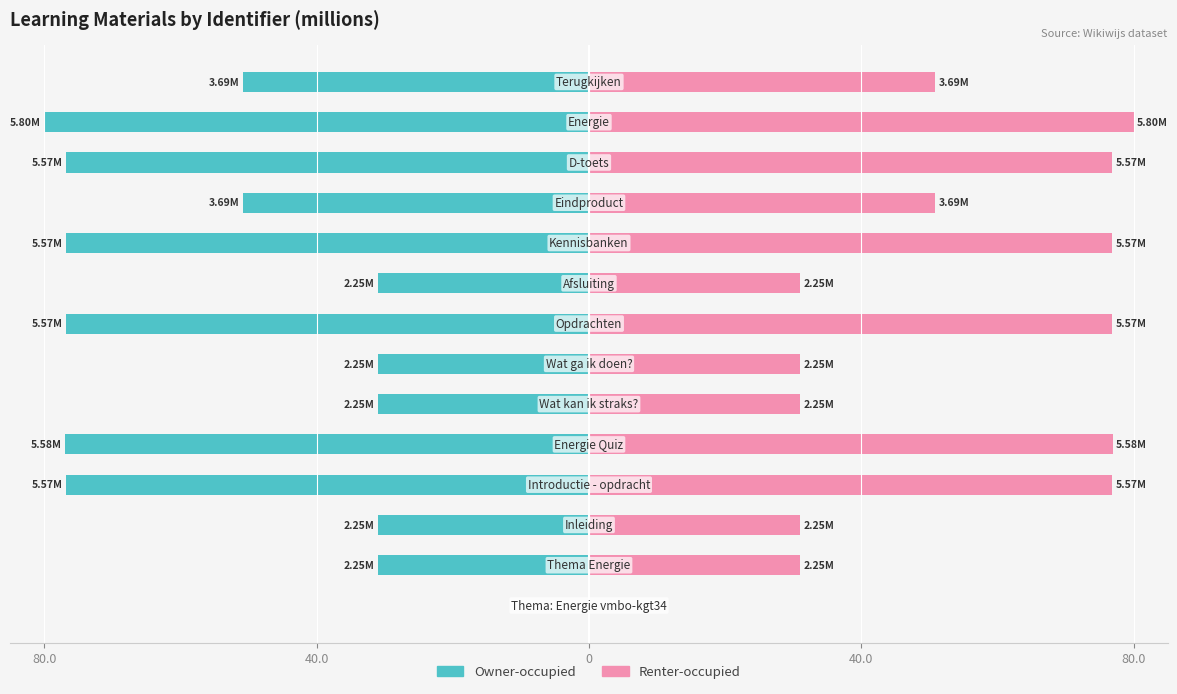

How many negative values does the Owner-occupied series have?

13